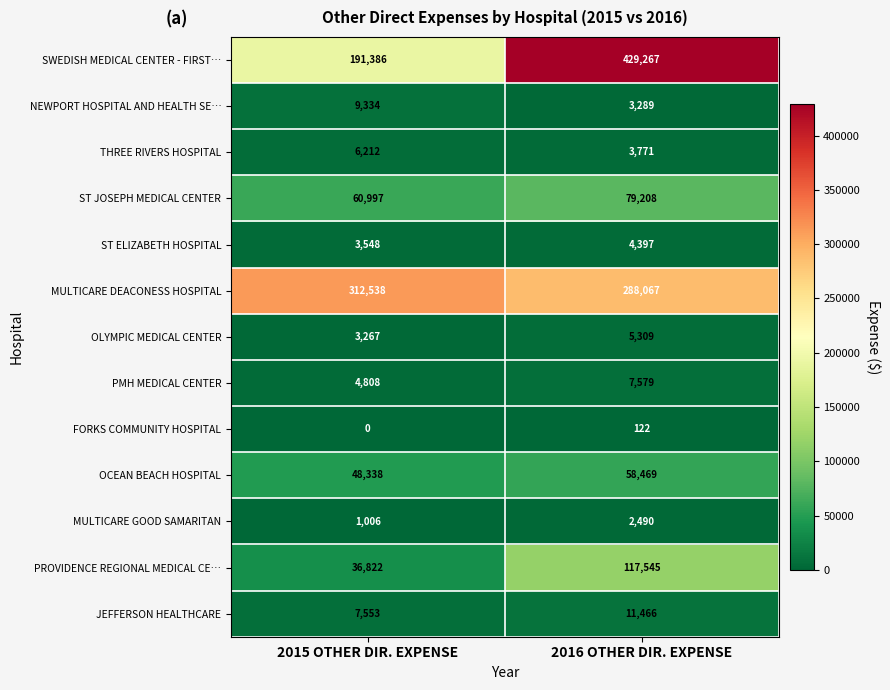

What is the sum of the NEWPORT HOSPITAL AND HEALTH SE… values at 2015 OTHER DIR. EXPENSE and 2016 OTHER DIR. EXPENSE?

12623